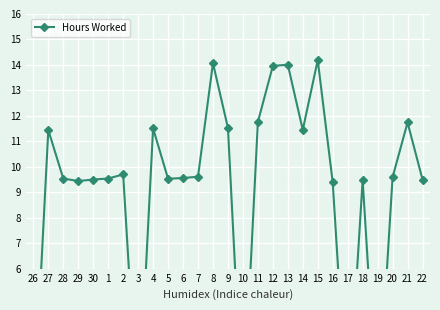

What position from the right is 17?

6